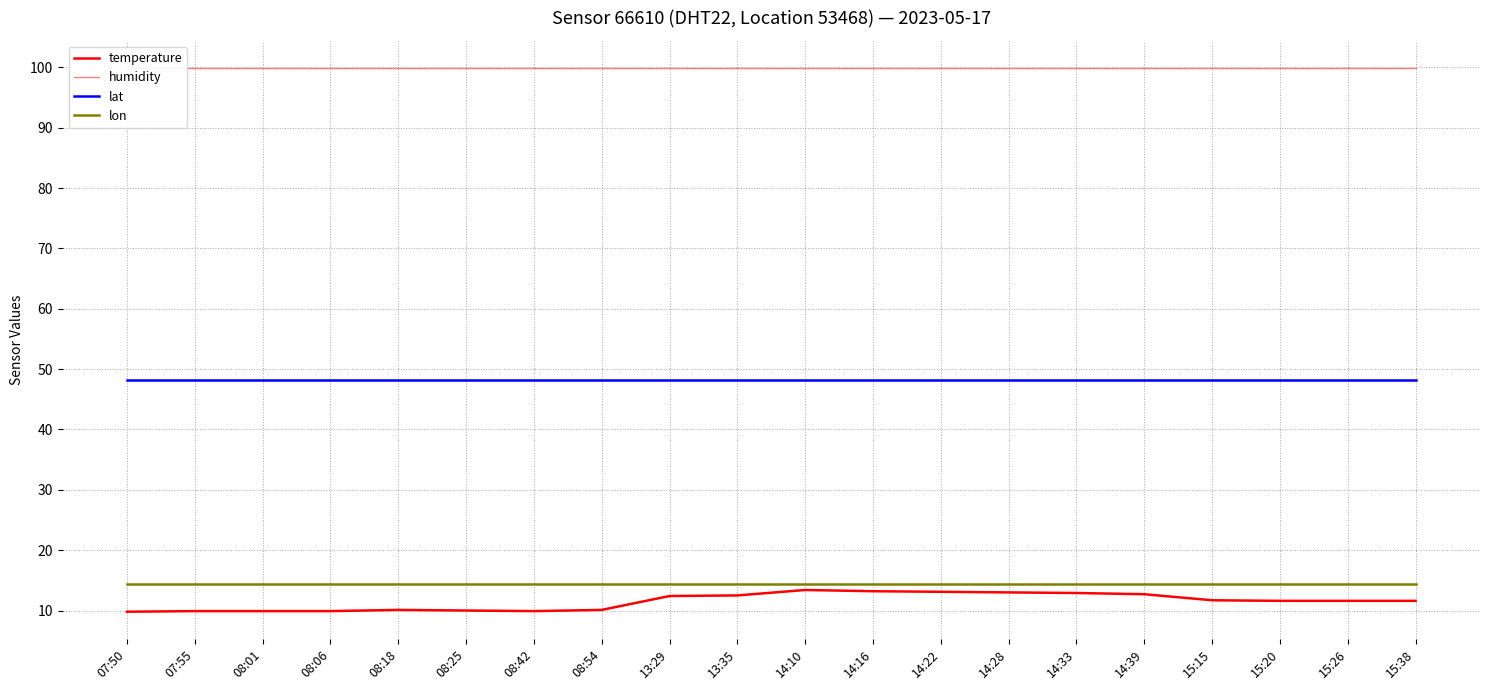

At which label is lat closest to 48?

07:50